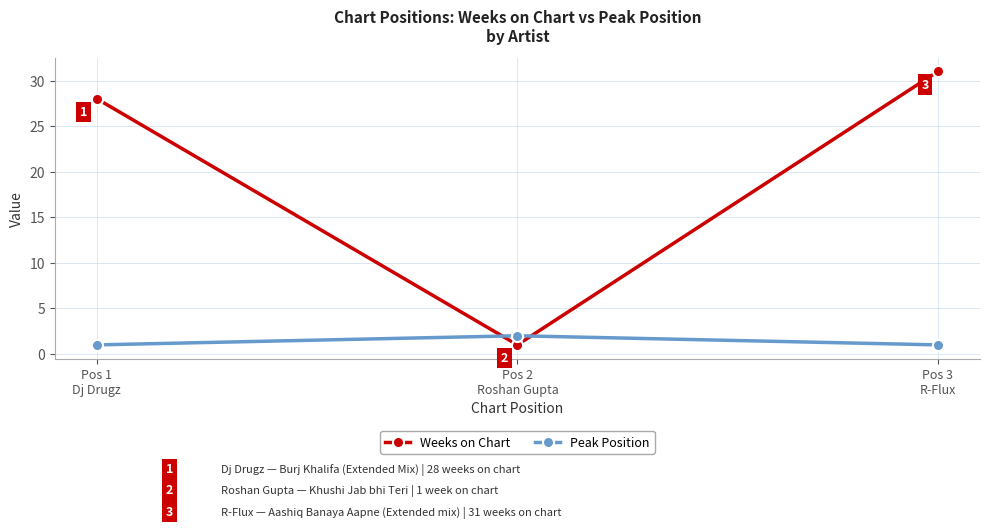

How many distinct data groups are displayed?

2